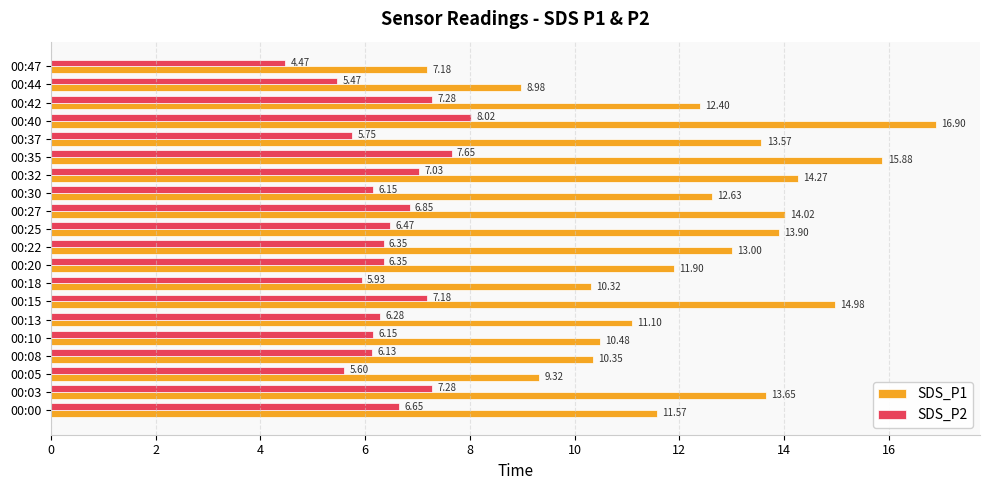

How many series are shown in this chart?

2